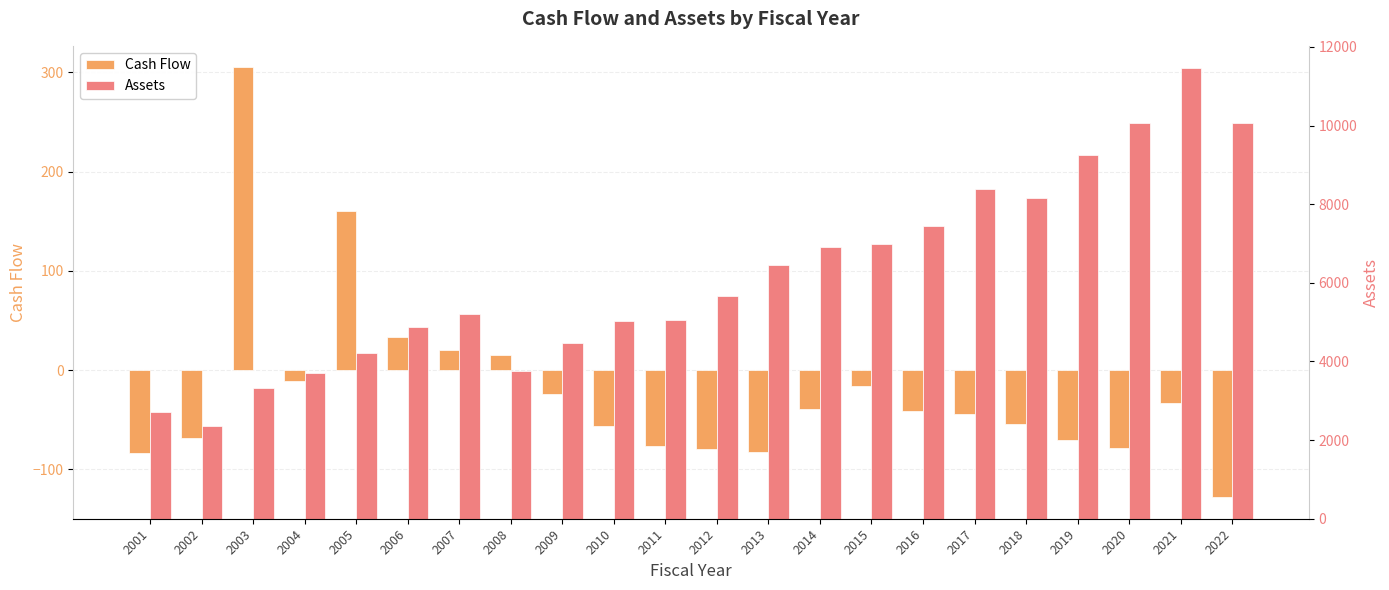

The Cash Flow series shows -59.2 at 2021. True or false?

False